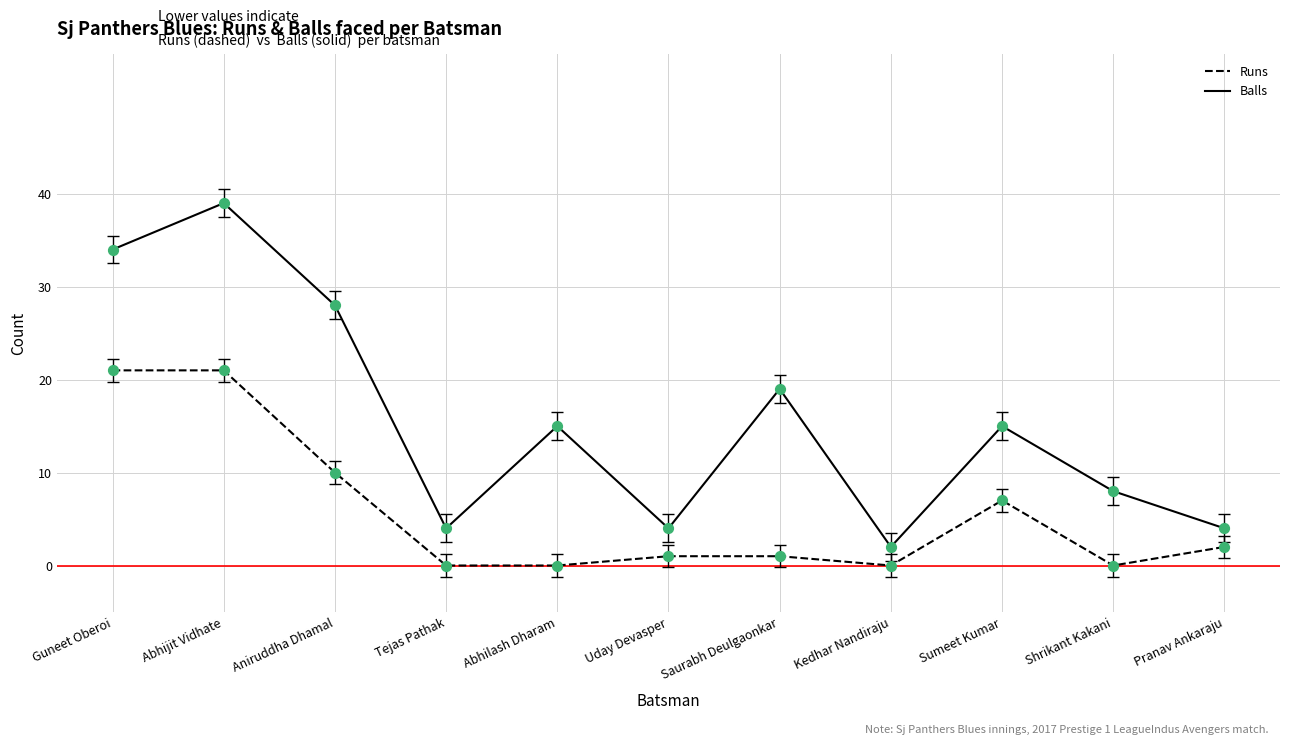

Which series has the widest spread of values?

Balls